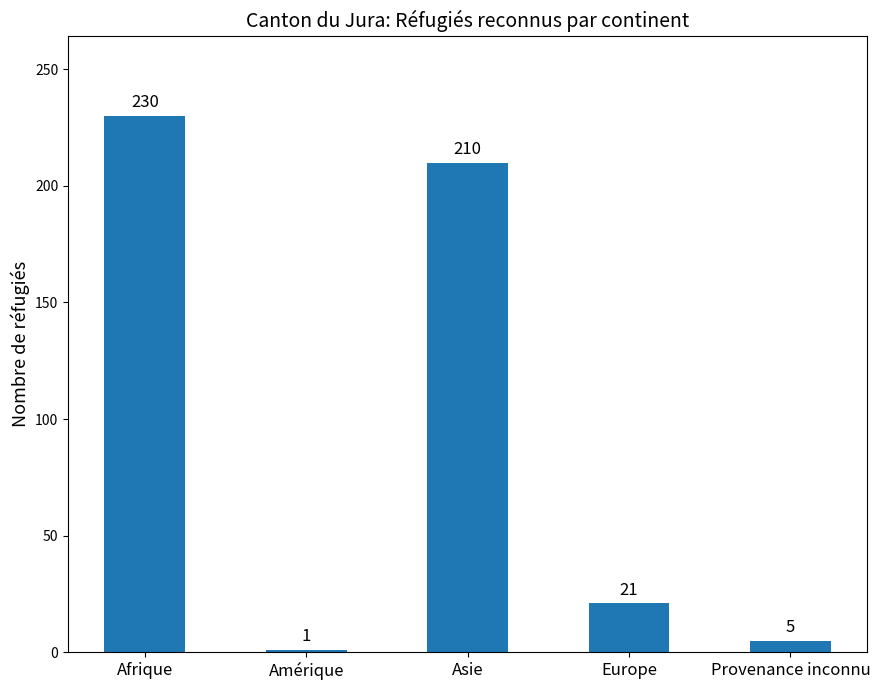

The value at Asie is 145. True or false?

False